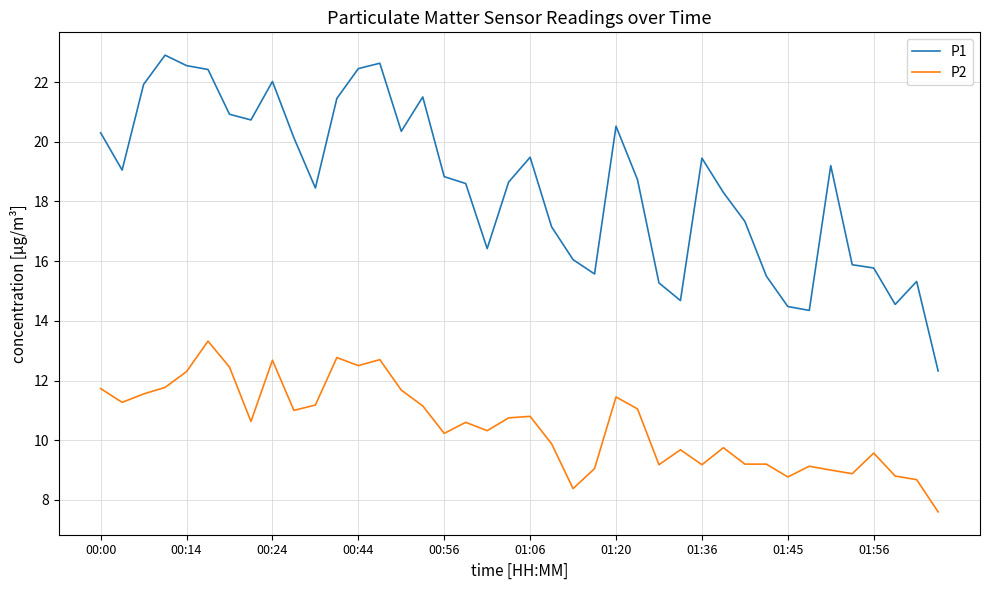

Does the chart have visible grid lines?

Yes